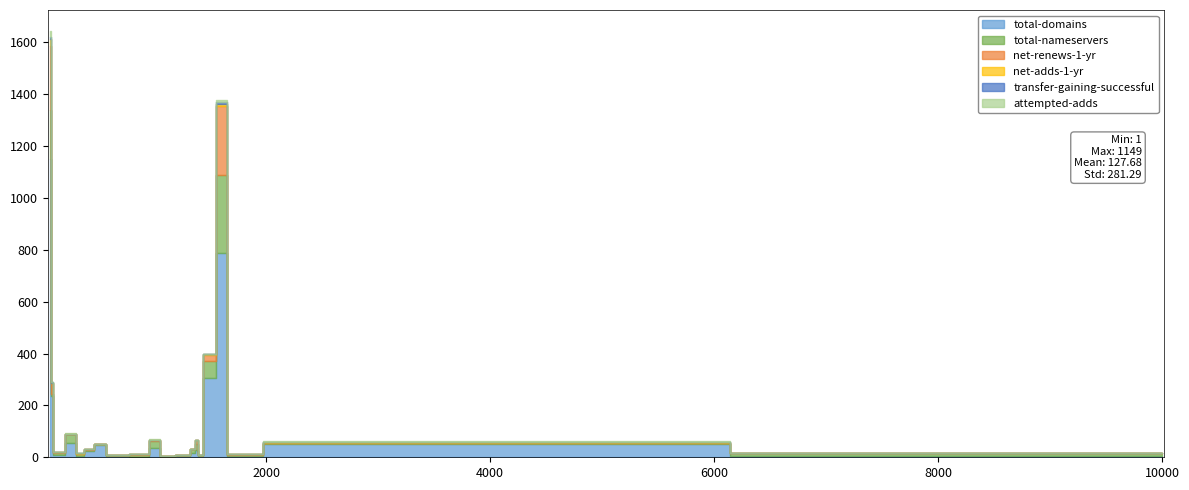

True or false: net-adds-1-yr has a value of 1 at ZA Proxy Registrar.

False